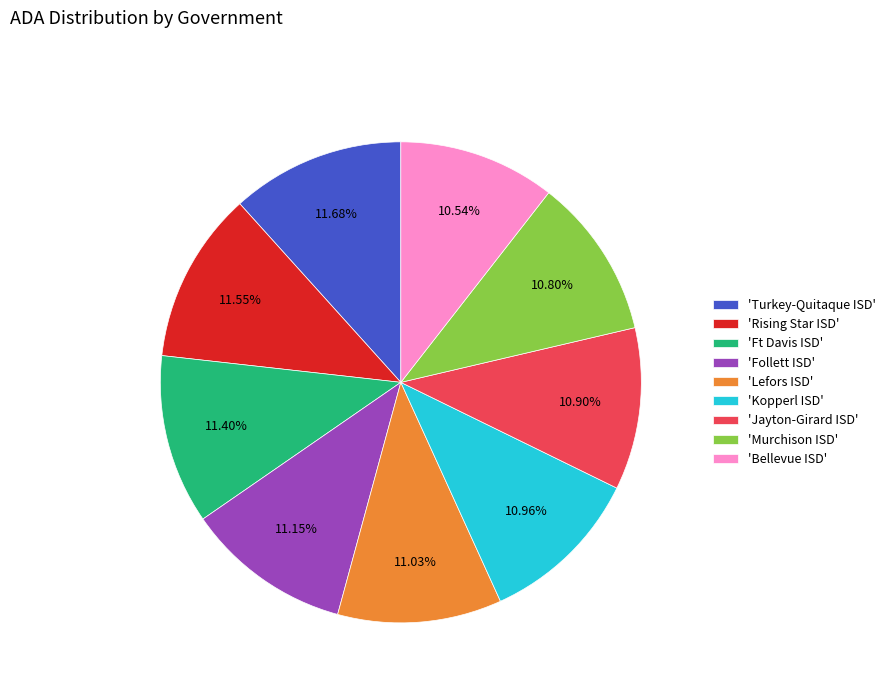

What is the ratio of the value at 'Rising Star ISD' to the value at 'Turkey-Quitaque ISD'?

1.0